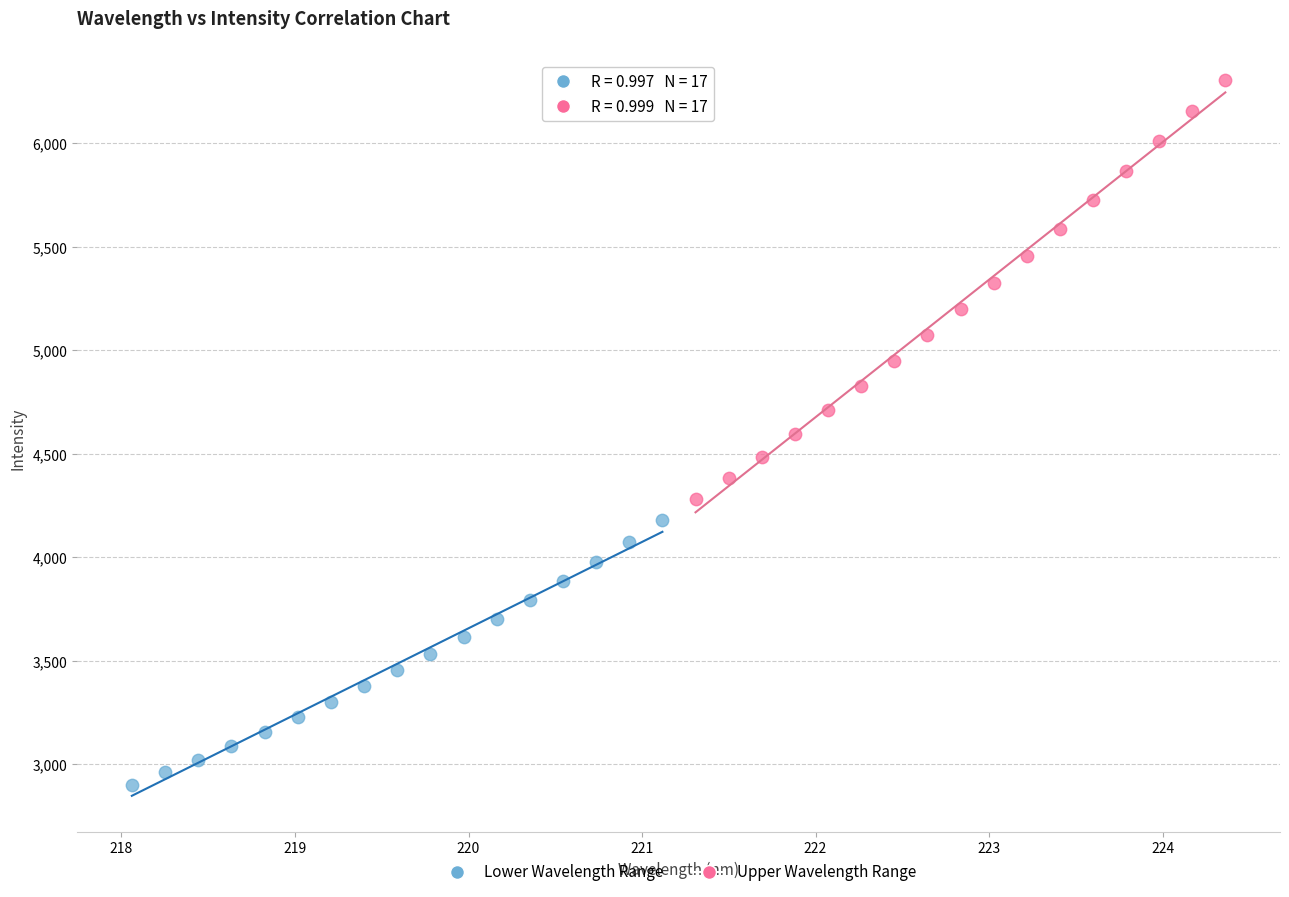

Which series has the widest spread of Y values?

Upper Wavelength Range